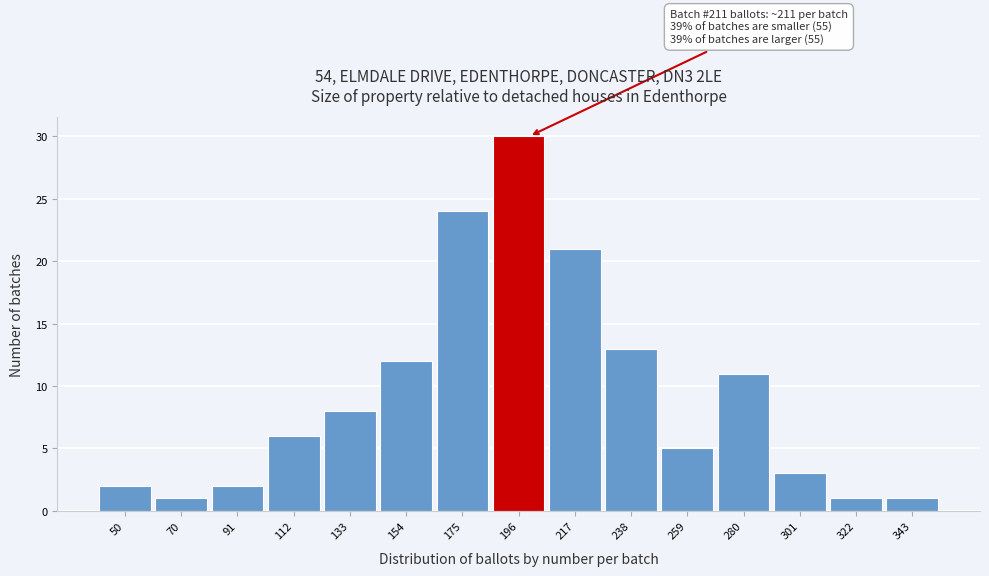

Reading right to left, transcribe all the data shown in this chart.

343=1	322=1	301=3	280=11	259=5	238=13	217=21	196=30	175=24	154=12	133=8	112=6	91=2	70=1	50=2